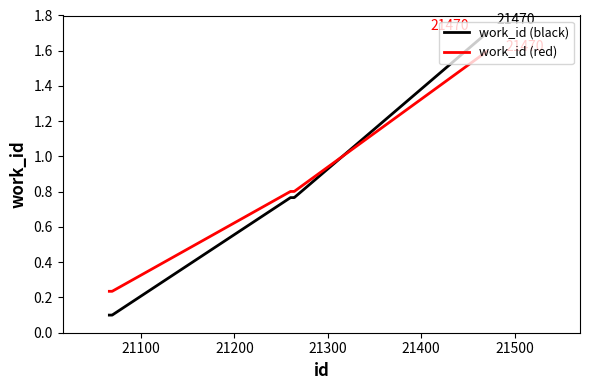

True or false: work_id (black) and work_id (red) intersect in this chart.

True